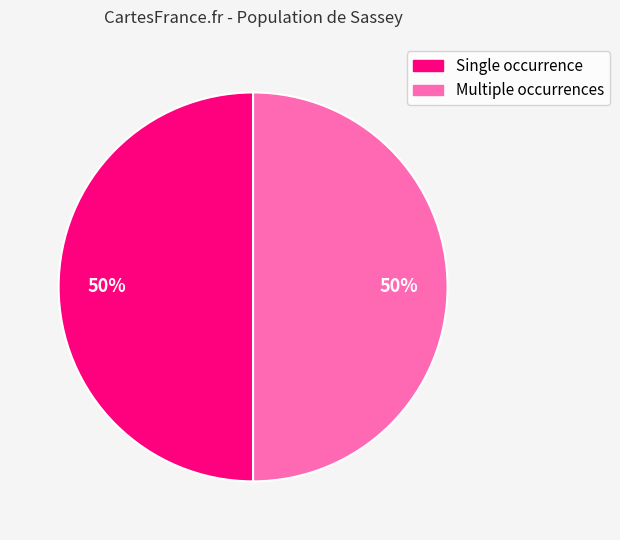

To the nearest percent, what is the average slice percentage?

50%